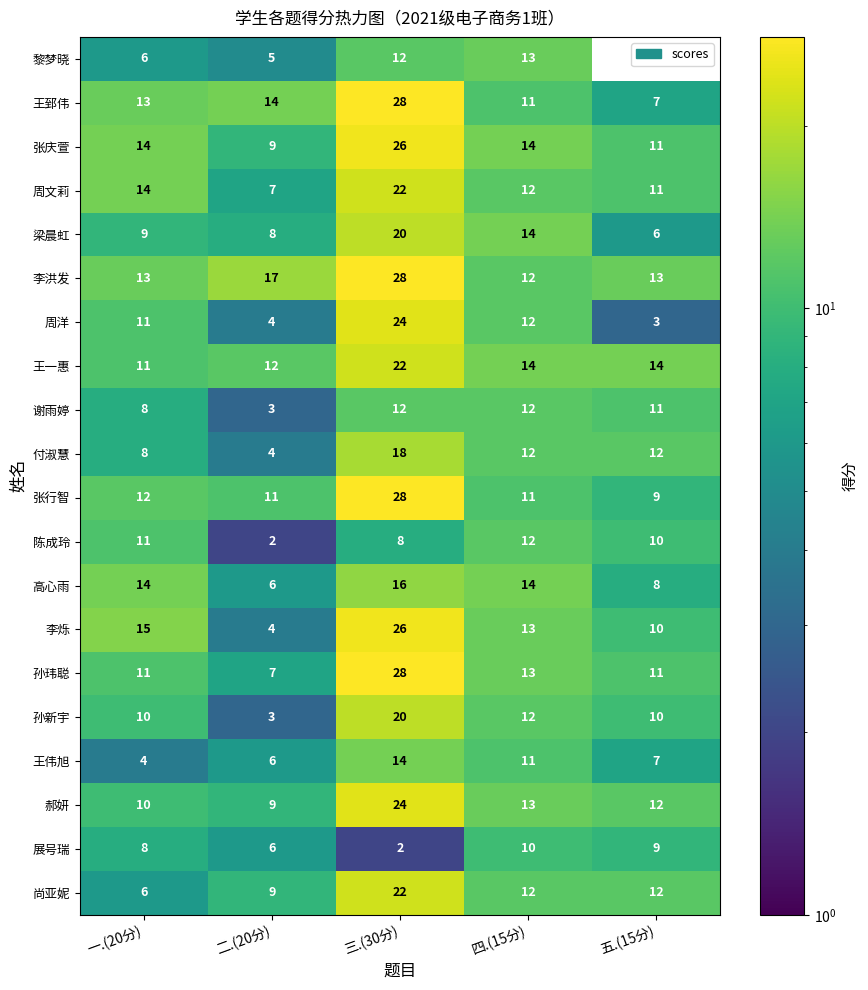

Is the value of 周文莉 at 五.(15分) greater than the value of 高心雨 at 一.(20分)?

No